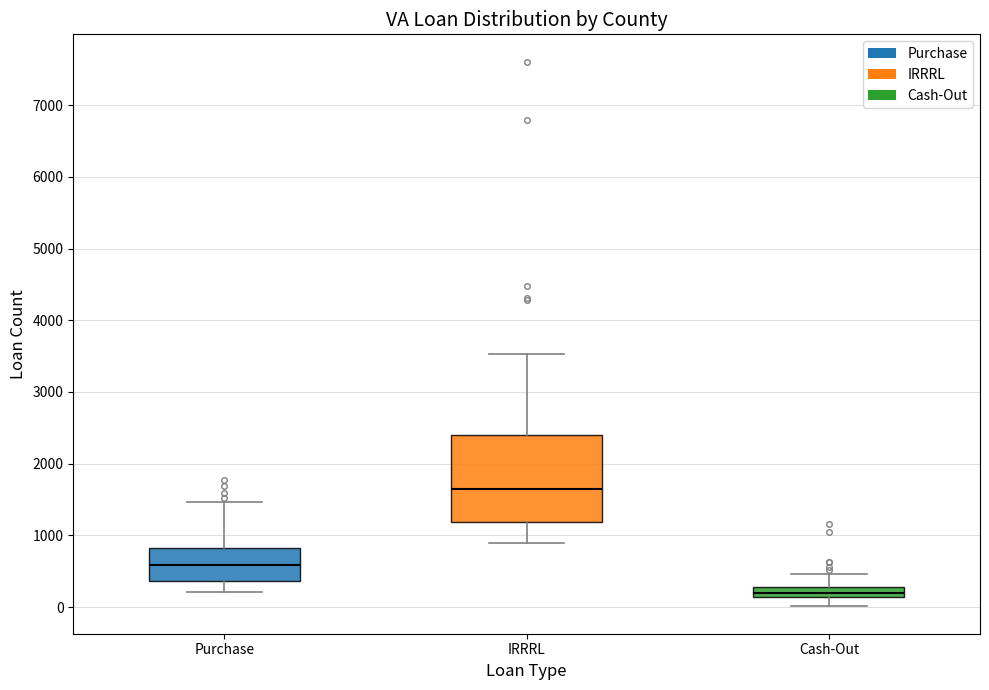

Which box has the highest median line?

IRRRL